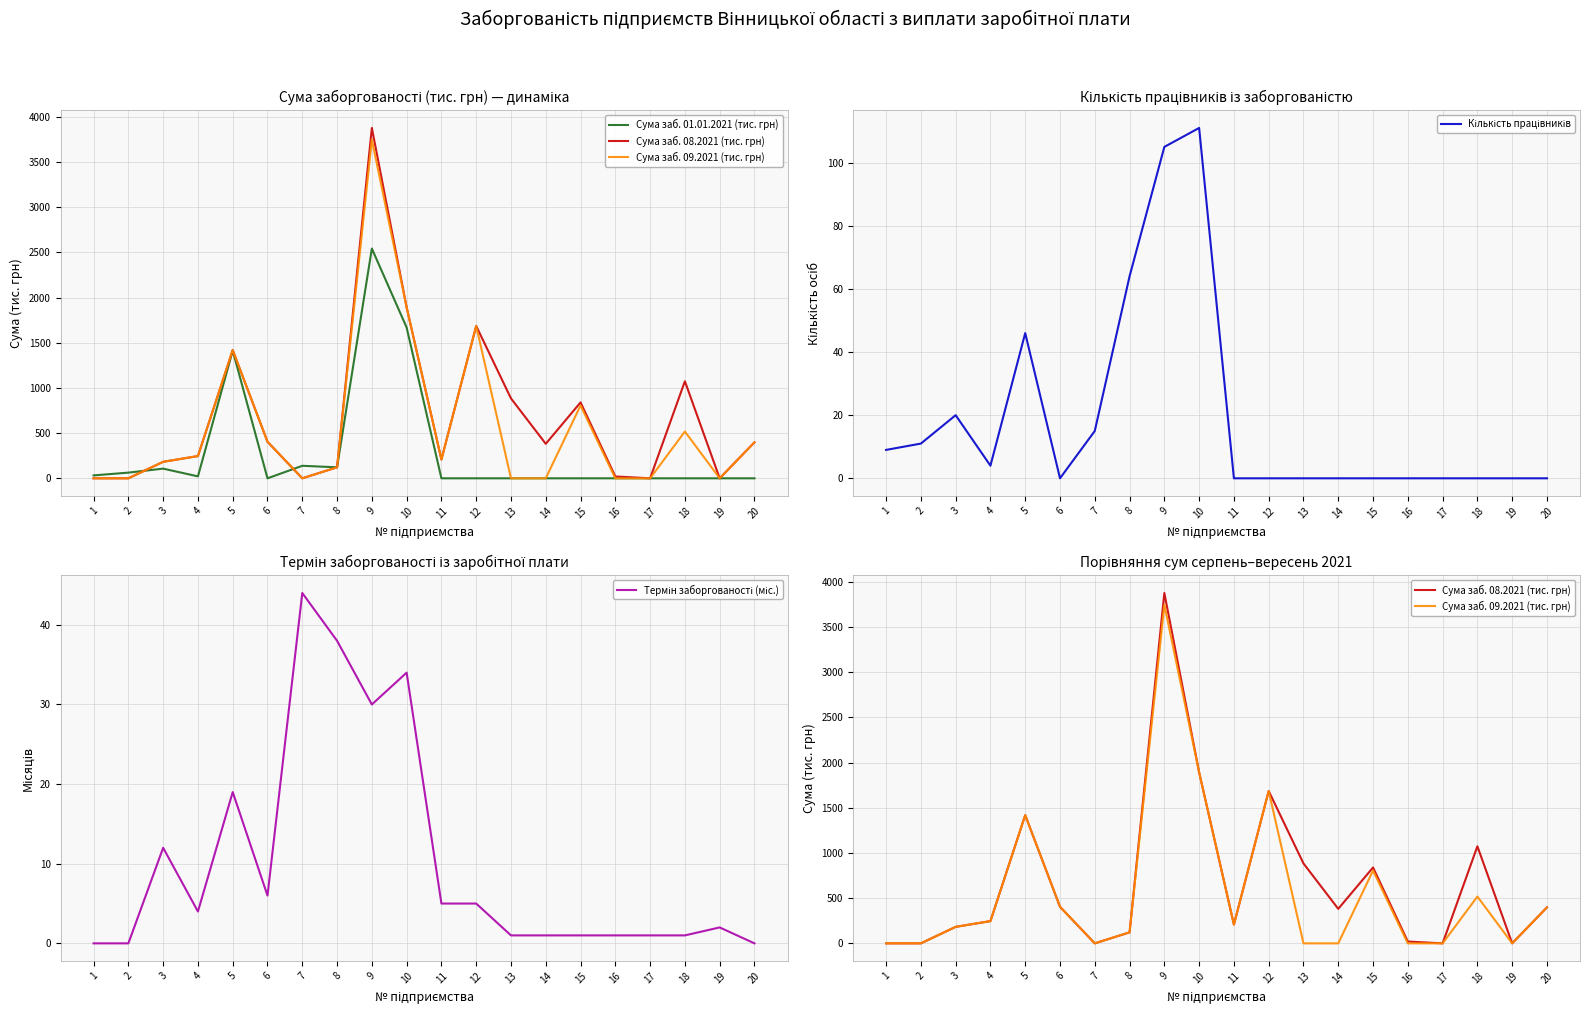

Reading right to left, list all the values displayed in this chart.

Сума заб. 01.01.2021 (тис. грн): 0.0	0.0	0.0	0.0	0.0	0.0	0.0	0.0	0.0	0.0	1668.4	2542.0	121.7	138.4	0.0	1413.0	21.4	107.1	62.9	32.2
Сума заб. 08.2021 (тис. грн): 398.0	0.0	1073.8	0.0	20.2	839.7	381.7	884.0	1685.3	207.9	1892.0	3876.1	121.7	0.0	404.5	1418.3	246.1	182.4	0.0	0.0
Сума заб. 09.2021 (тис. грн): 398.0	0.0	517.8	0.0	0.0	805.6	0.0	0.0	1685.3	207.9	1892.0	3746.6	121.7	0.0	404.5	1418.3	246.1	182.4	0.0	0.0
Кількість працівників: 0.0	0.0	0.0	0.0	0.0	0.0	0.0	0.0	0.0	0.0	111.0	105.0	64.0	15.0	0.0	46.0	4.0	20.0	11.0	9.0
Термін заборгованості (міс.): 0.0	2.0	1.0	1.0	1.0	1.0	1.0	1.0	5.0	5.0	34.0	30.0	38.0	44.0	6.0	19.0	4.0	12.0	0.0	0.0